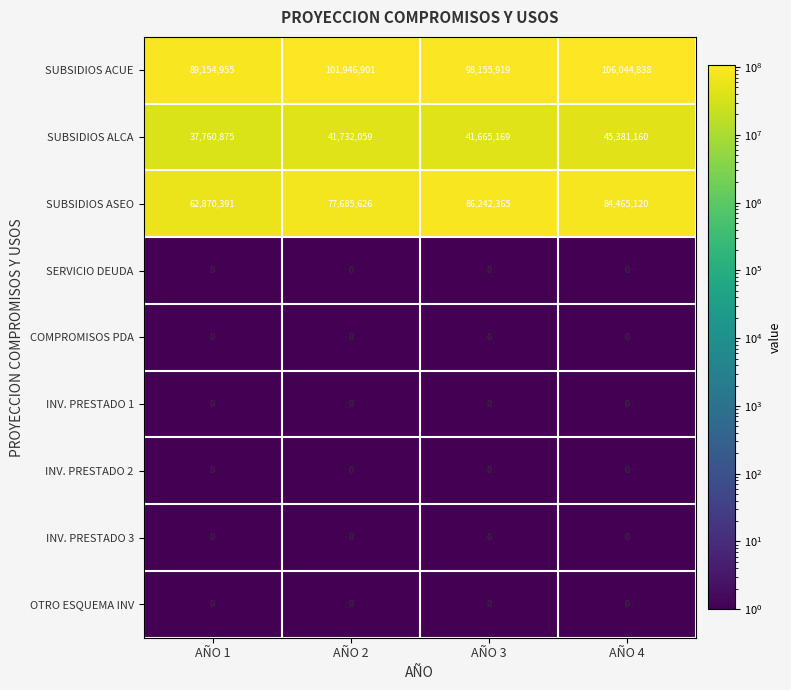

What is the greatest value displayed?

106044838